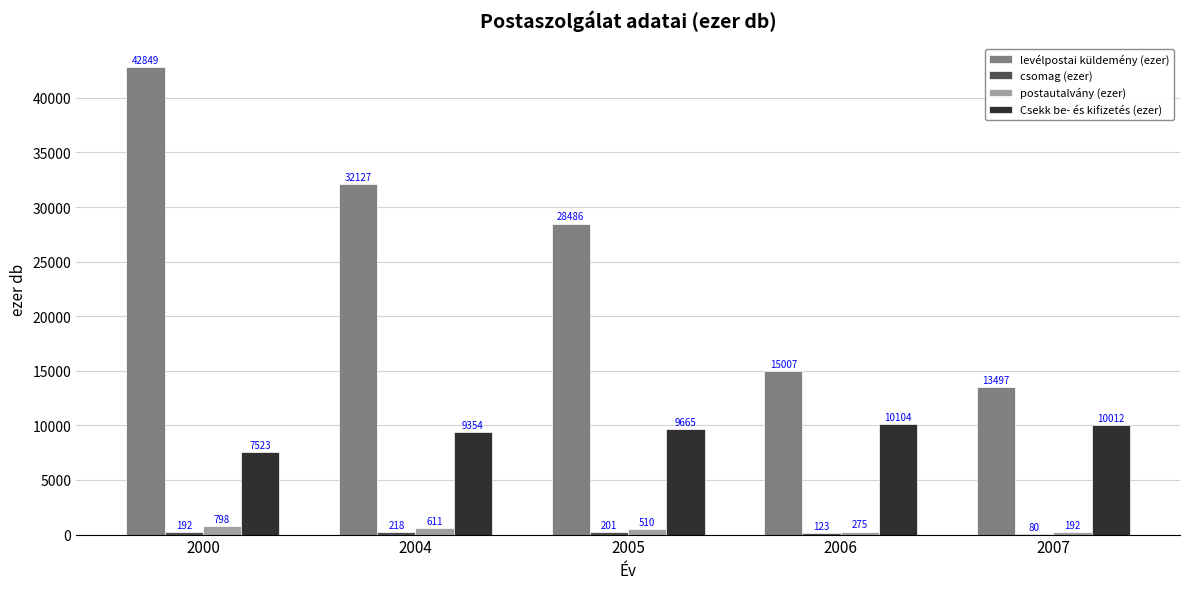

True or false: levélpostai küldemény (ezer) has a value of 6272 at 2007.

False